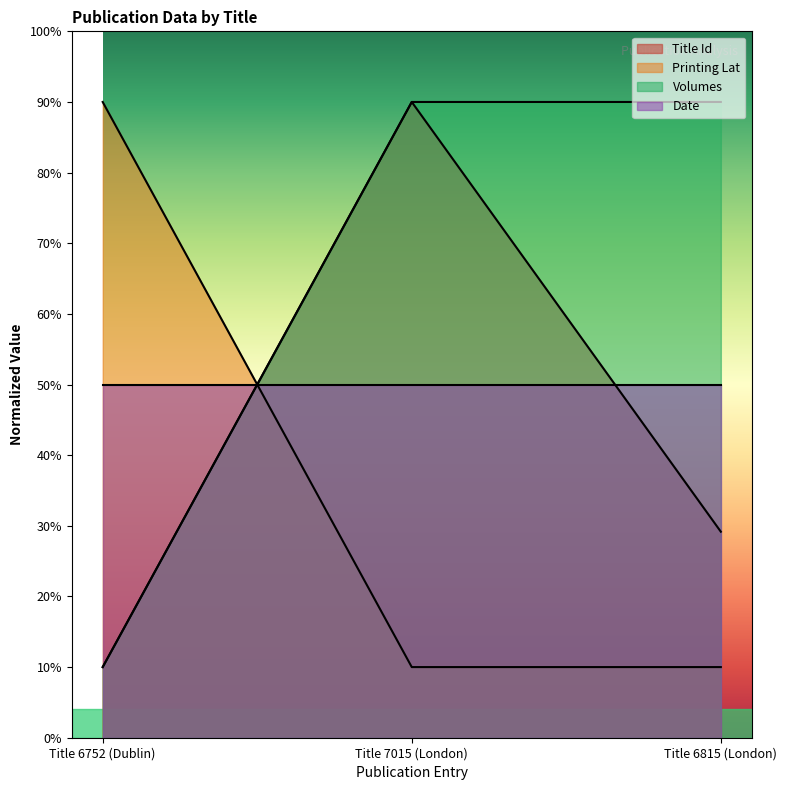

List the labels in order of Volumes value, smallest first.

Title 6752 (Dublin), Title 7015 (London), Title 6815 (London)